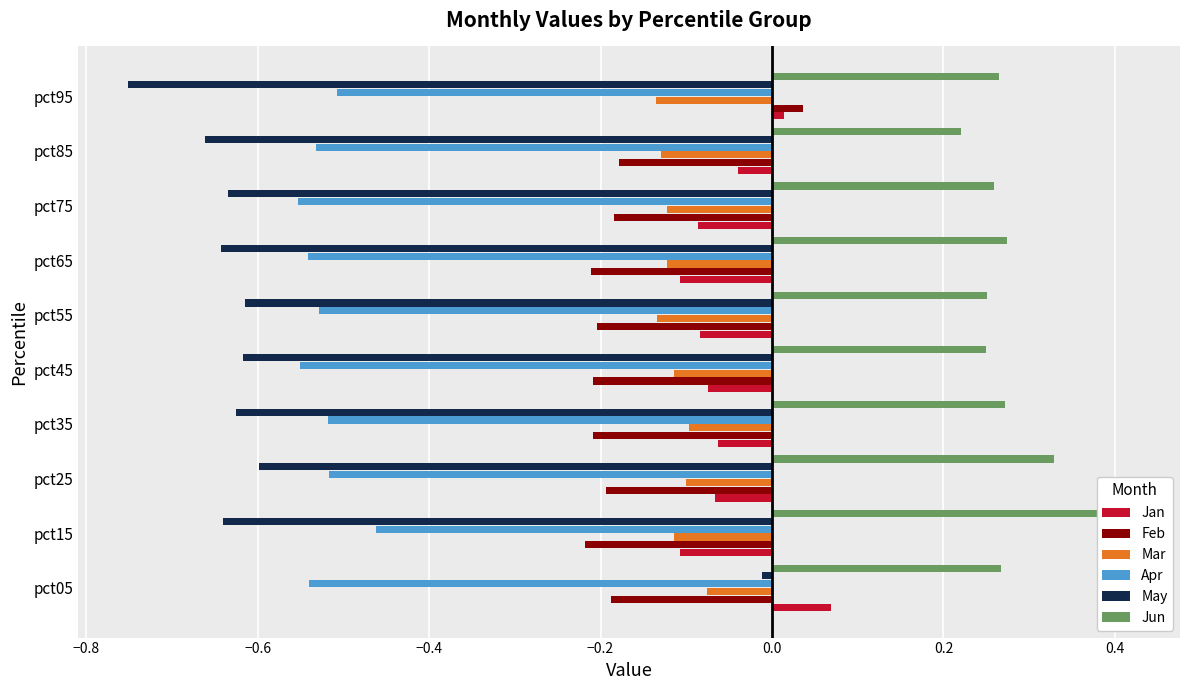

Count the Jun values in the range 0 to 1.

10